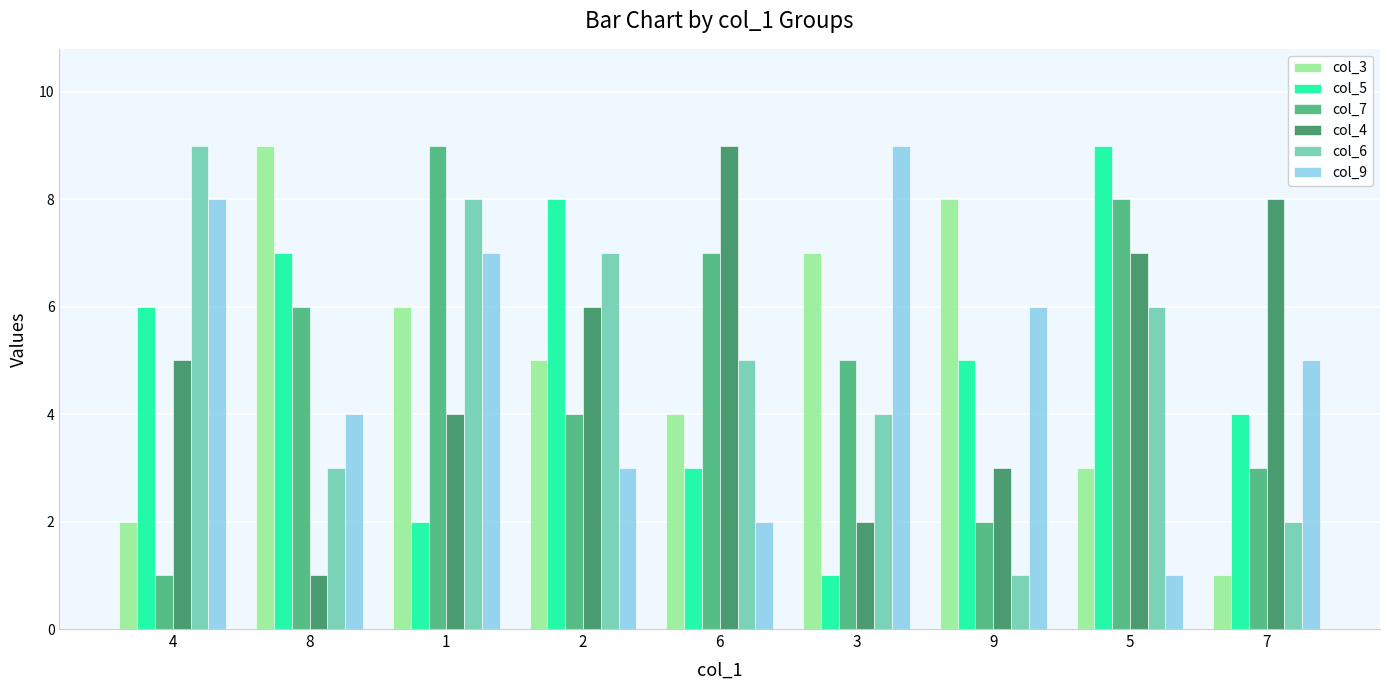

Does the chart contain any negative values?

No